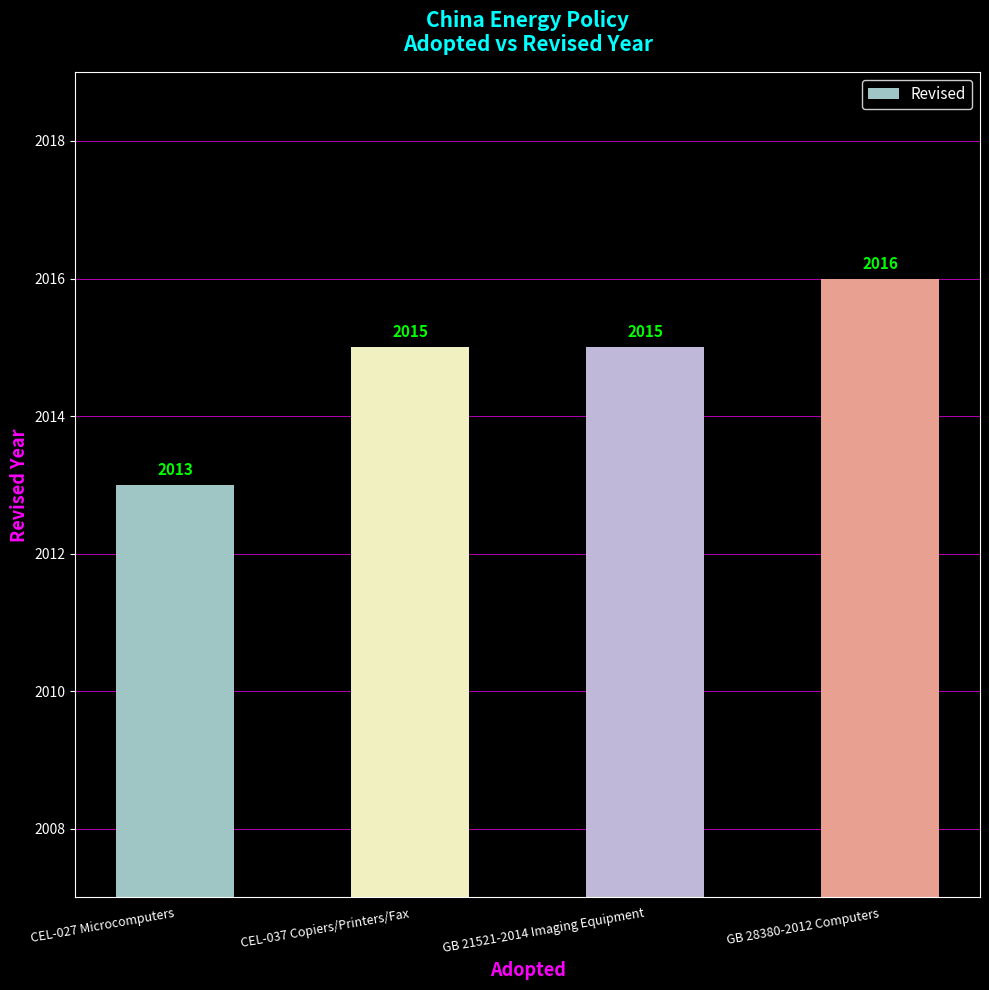

What is the ratio of the value at CEL-037 Copiers/Printers/Fax to the value at CEL-027 Microcomputers?

1.0